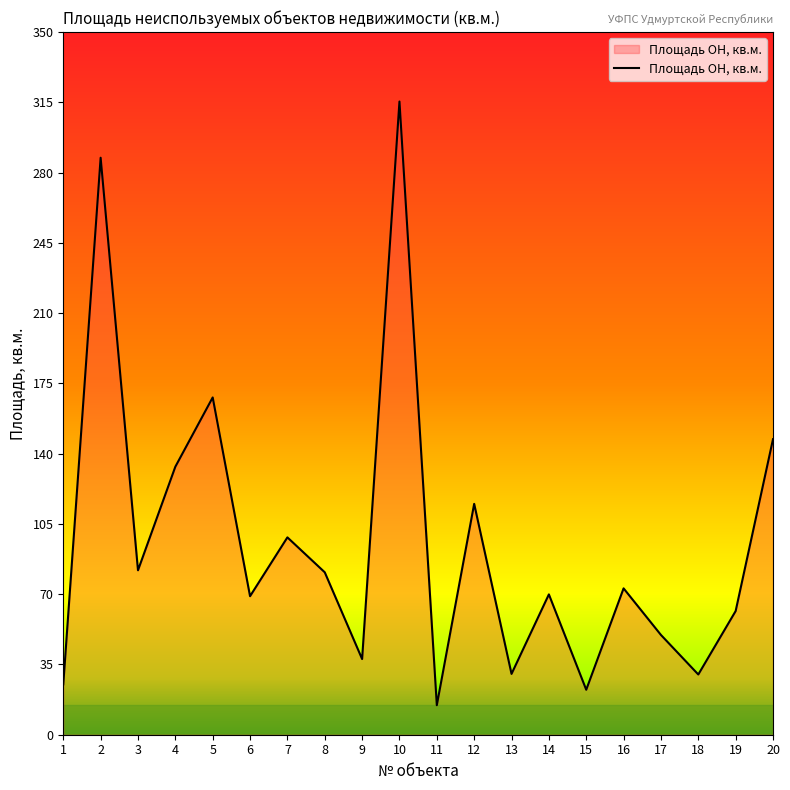

What is the smallest value displayed?

14.7